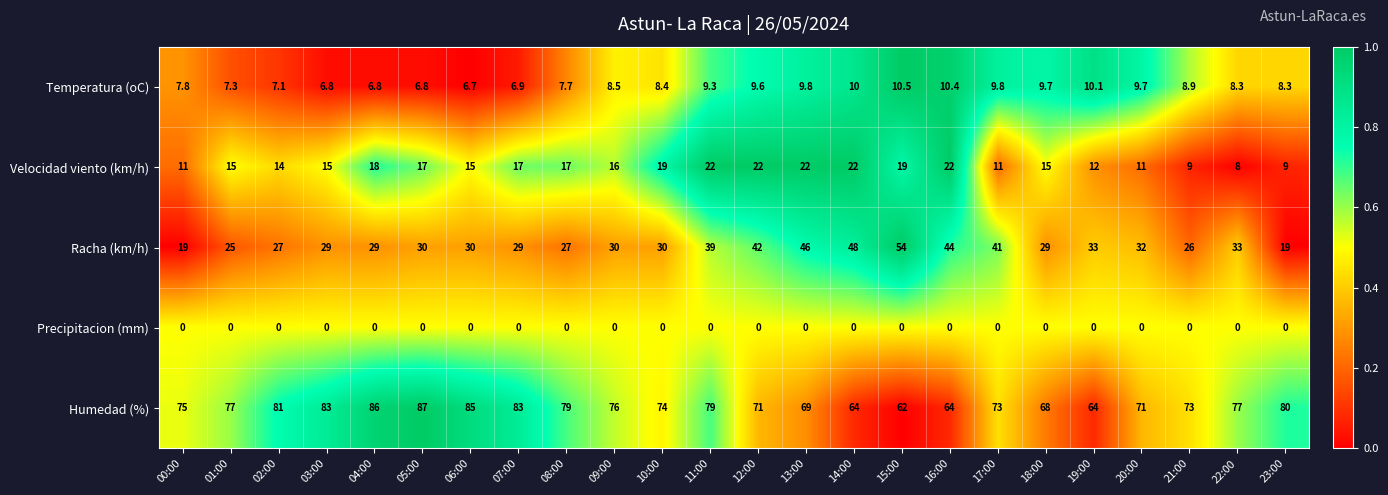

The Velocidad viento (km/h) series shows 15.0 at 03:00. True or false?

True